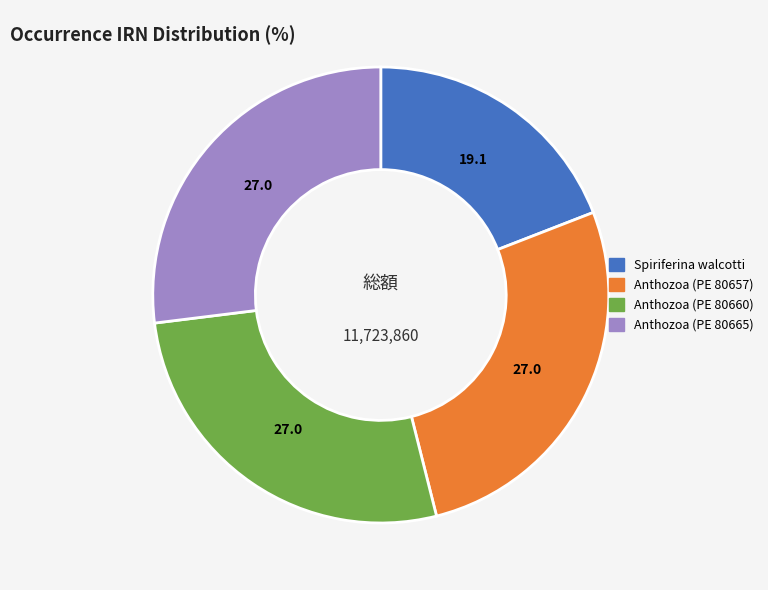

Is the sum of Spiriferina walcotti and Anthozoa (PE 80657) greater than half?

No